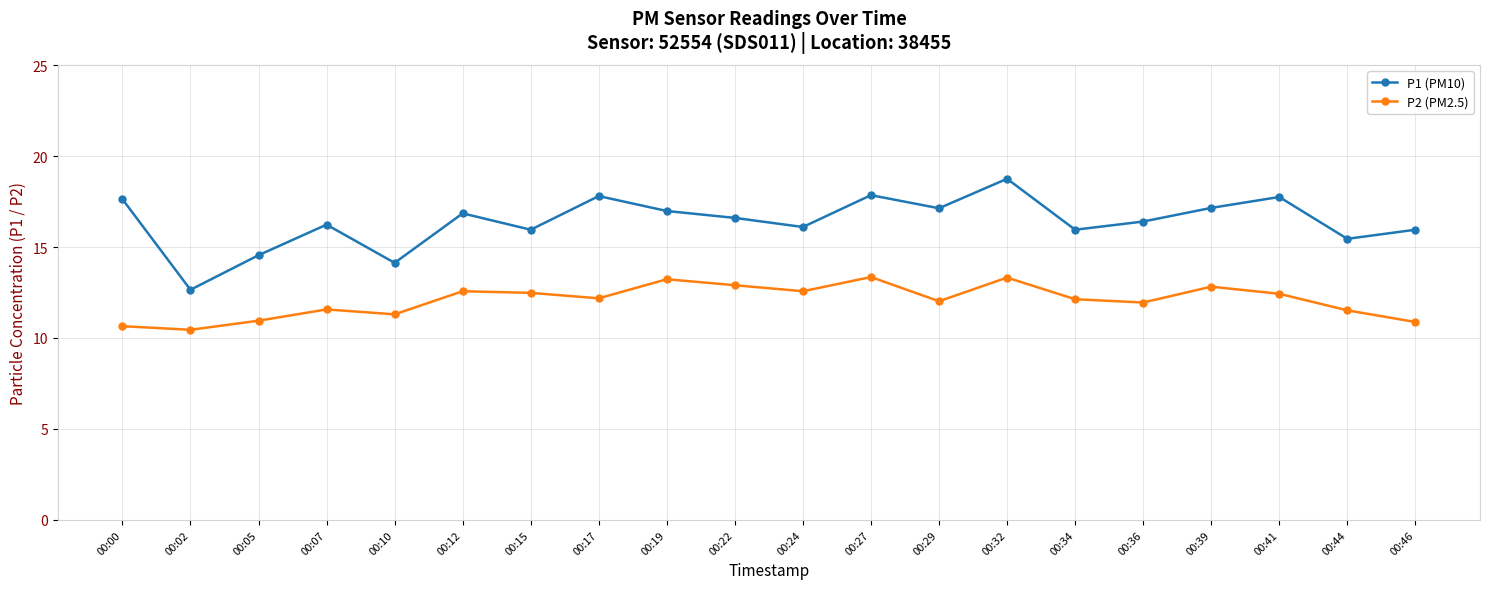

What is the sum of all P2 (PM2.5) values?

241.3